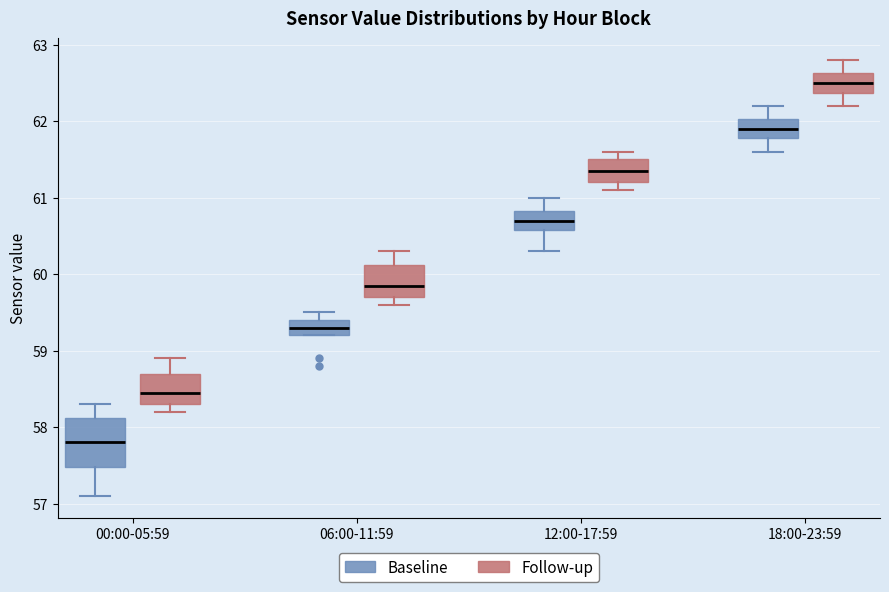

Reading left to right, transcribe this box plot: for each box, give where its median line is, the range the box spans, and where its two whiskers end, as read against the y-axis. The values are not printed on the chart, so give them approximately, as read against the axis.

00:00-05:59 (Baseline): median 57.8, box 57.5 to 58.1, whiskers 57.1 to 58.3
00:00-05:59 (Follow-up): median 58.5, box 58.3 to 58.7, whiskers 58.2 to 58.9
06:00-11:59 (Baseline): median 59.3, box 59.2 to 59.4, whiskers 59.2 to 59.5
06:00-11:59 (Follow-up): median 59.9, box 59.7 to 60.1, whiskers 59.6 to 60.3
12:00-17:59 (Baseline): median 60.7, box 60.6 to 60.8, whiskers 60.3 to 61.0
12:00-17:59 (Follow-up): median 61.4, box 61.2 to 61.5, whiskers 61.1 to 61.6
18:00-23:59 (Baseline): median 61.9, box 61.8 to 62.0, whiskers 61.6 to 62.2
18:00-23:59 (Follow-up): median 62.5, box 62.4 to 62.6, whiskers 62.2 to 62.8